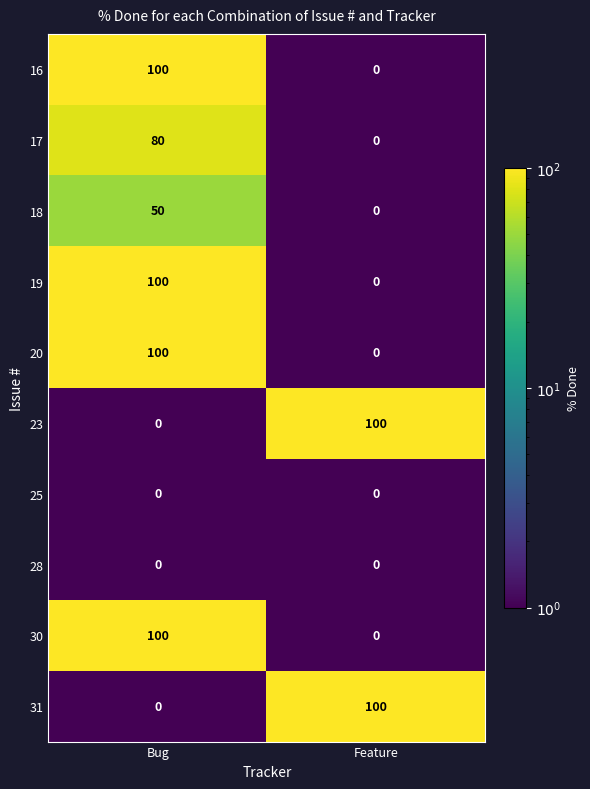

What is the sum of the 23 values at Bug and Feature?

100